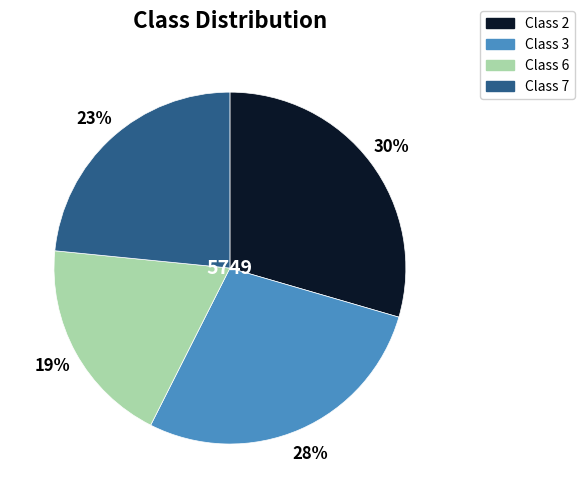

Which category has the biggest portion of the pie?

Class 2